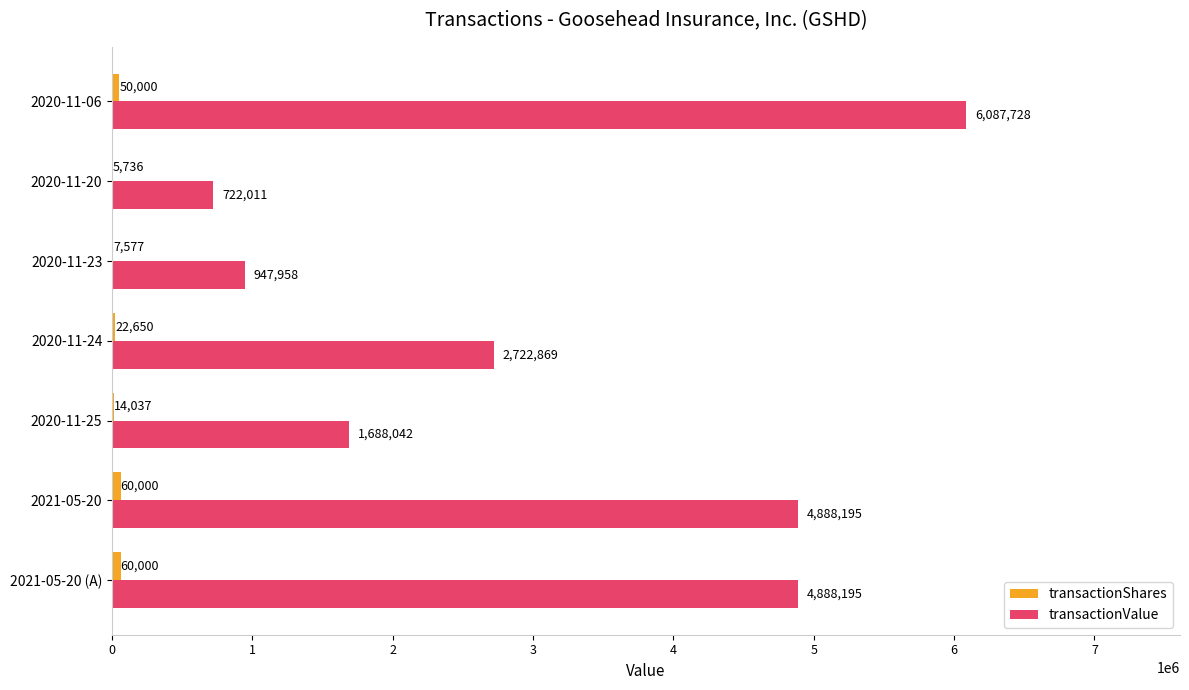

What is the sum of all transactionValue values?

21944998